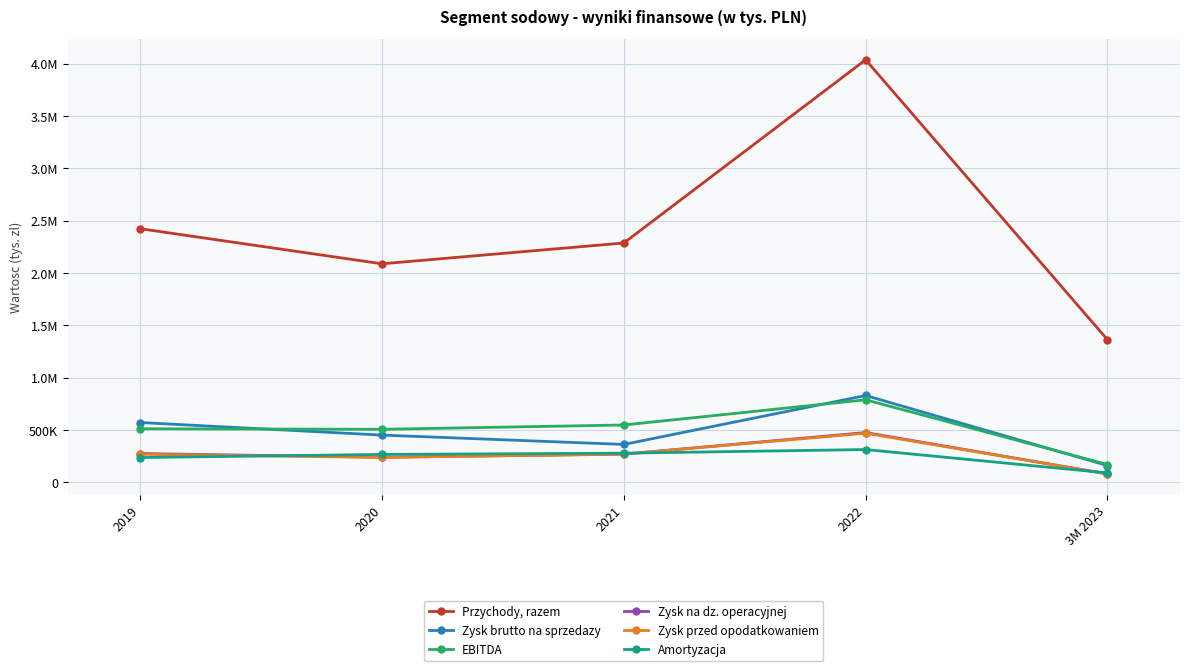

The Zysk brutto na sprzedazy series shows 796023 at 2019. True or false?

False